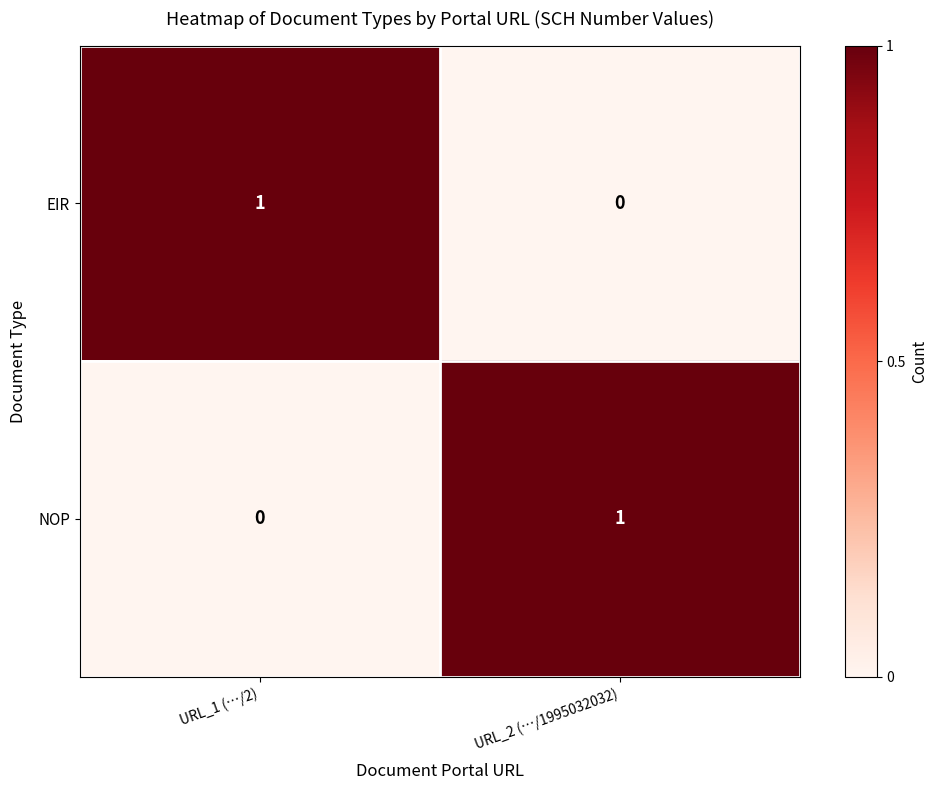

Reading left to right, transcribe all the data shown in this chart.

EIR: URL_1 (…/2)=1	URL_2 (…/1995032032)=0
NOP: URL_1 (…/2)=0	URL_2 (…/1995032032)=1